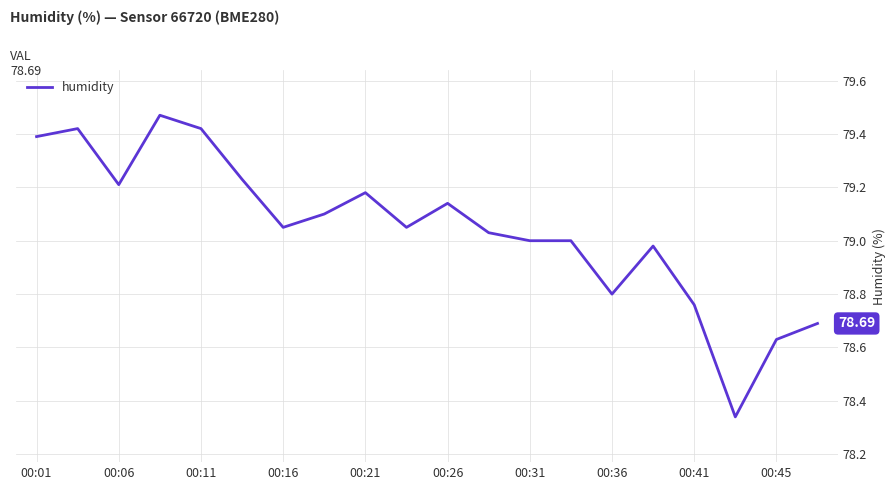

What is the difference between the maximum and minimum values?

1.1